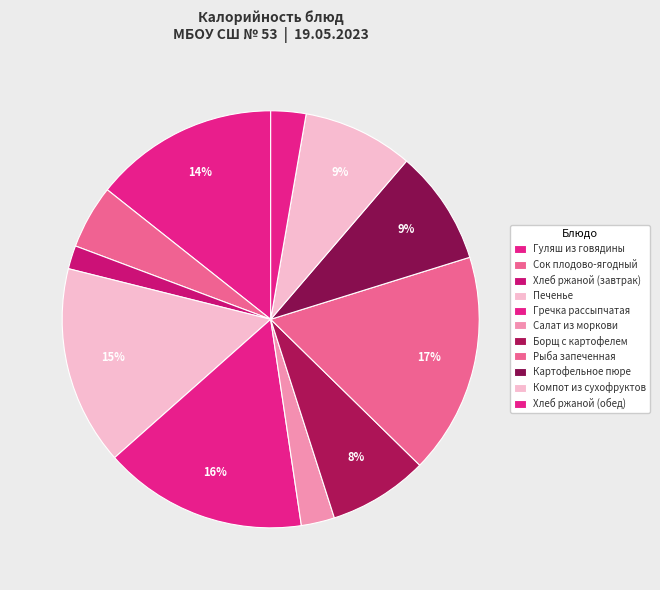

How many slices are in this pie chart?

11